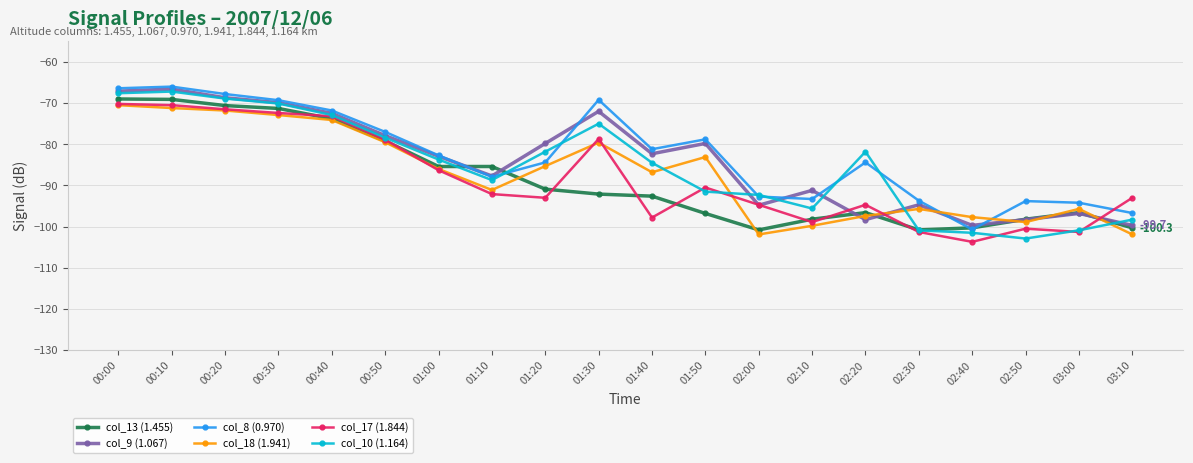

Is it true that col_9 (1.067) equals -51.0 at 01:10?

False